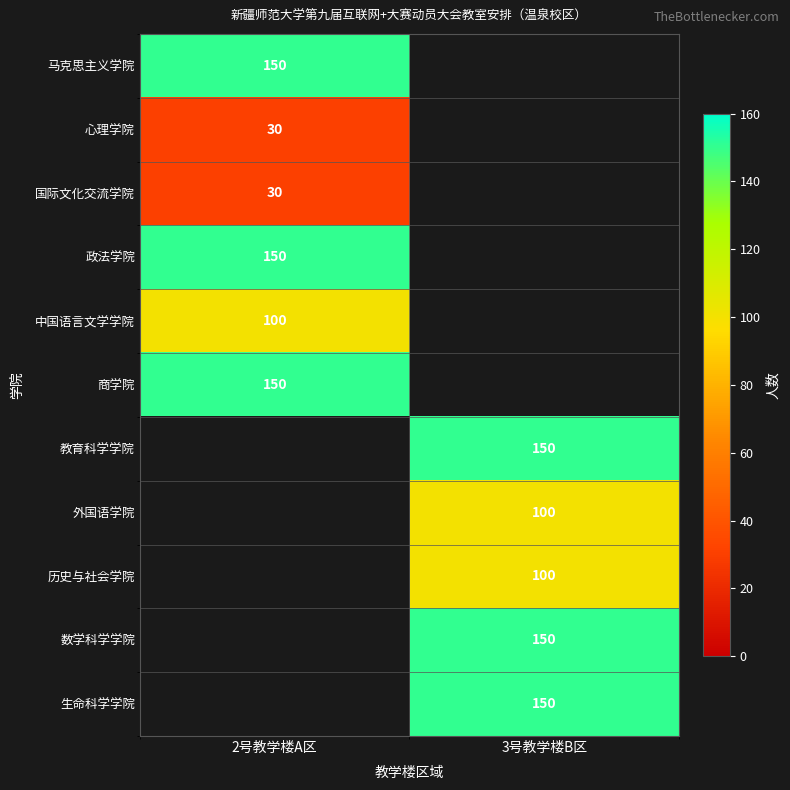

What is the difference between the highest and lowest values at 2号教学楼A区?

120.0